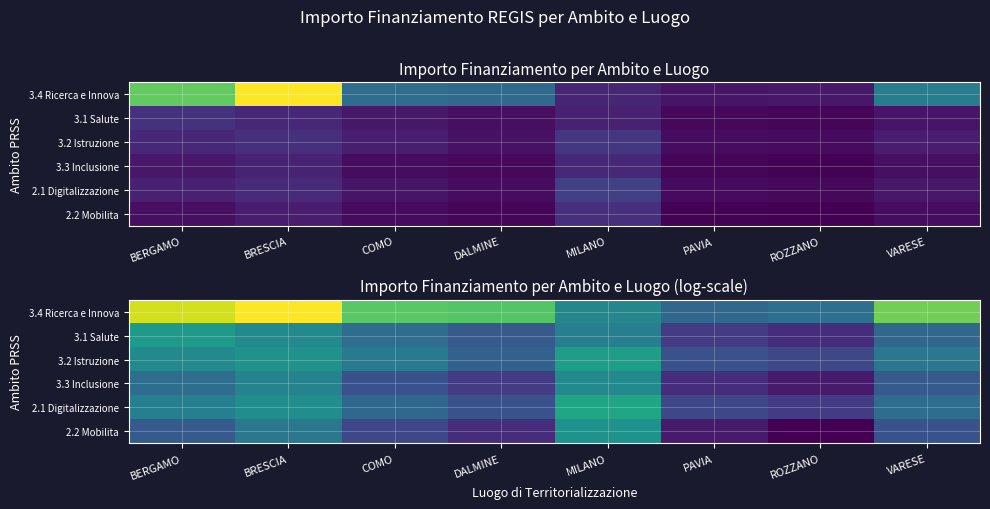

At ROZZANO, list the series in order from largest to smallest.

3.4 Ricerca e Innova, 3.2 Istruzione, 2.1 Digitalizzazione, 3.1 Salute, 3.3 Inclusione, 2.2 Mobilita